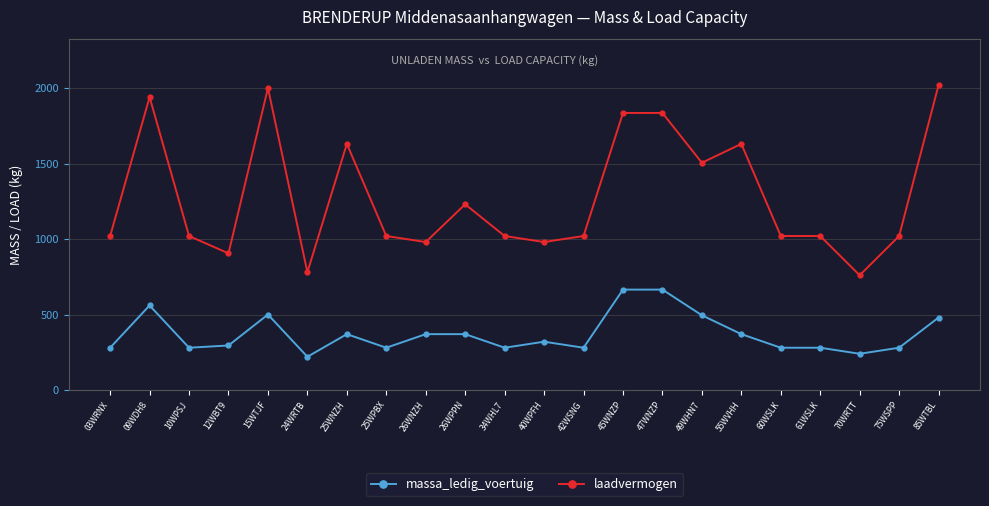

Which series has the largest range (max minus min)?

laadvermogen